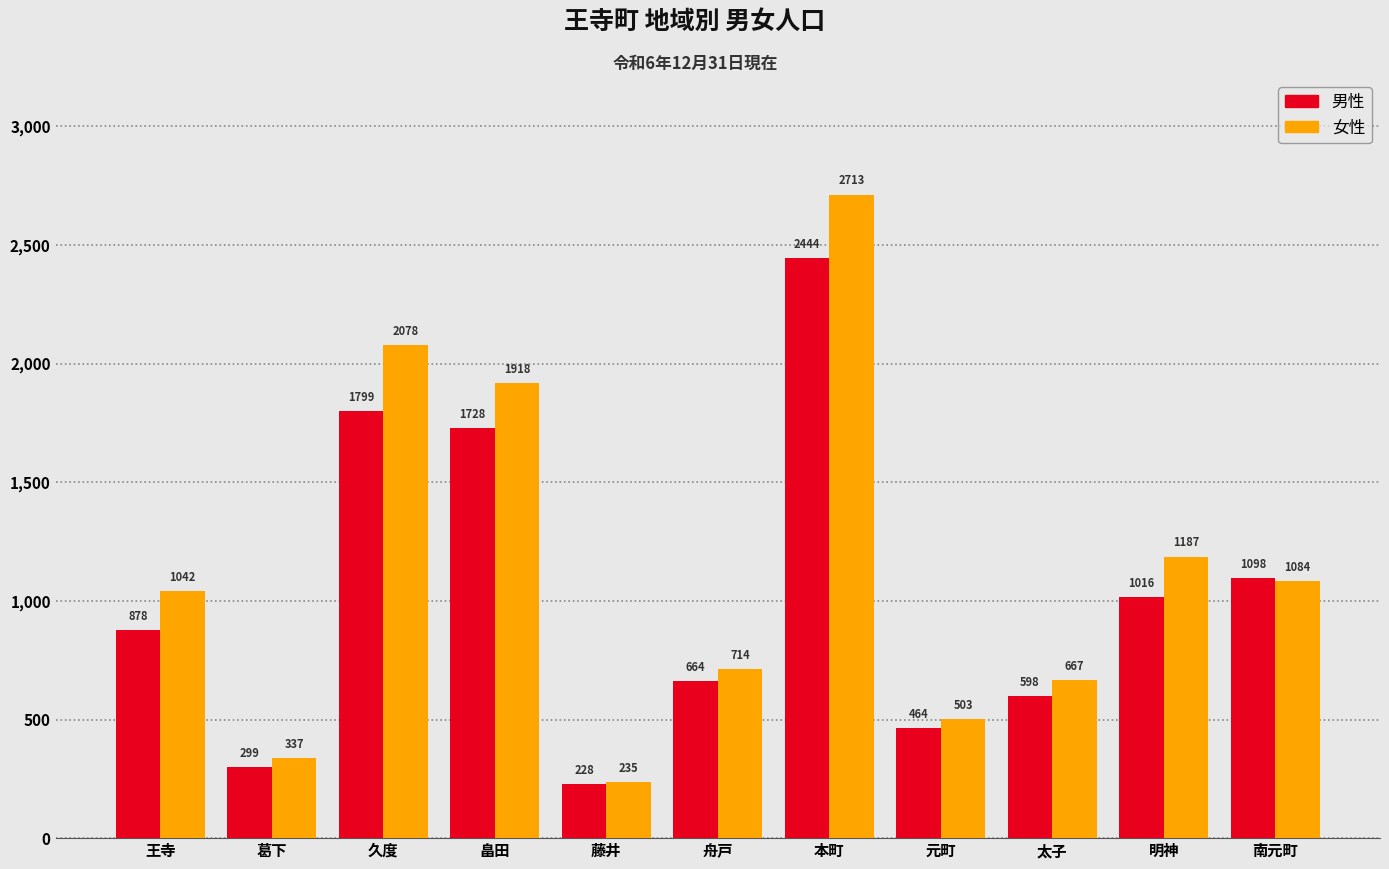

What is the maximum value for 女性?

2713